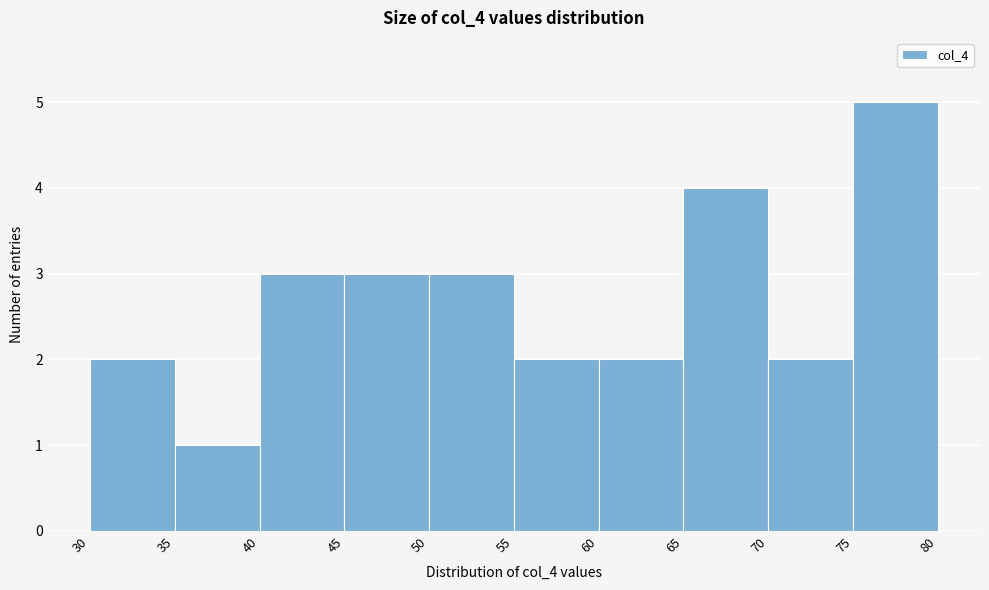

Which range on the x-axis has the tallest bar?

75 to 80